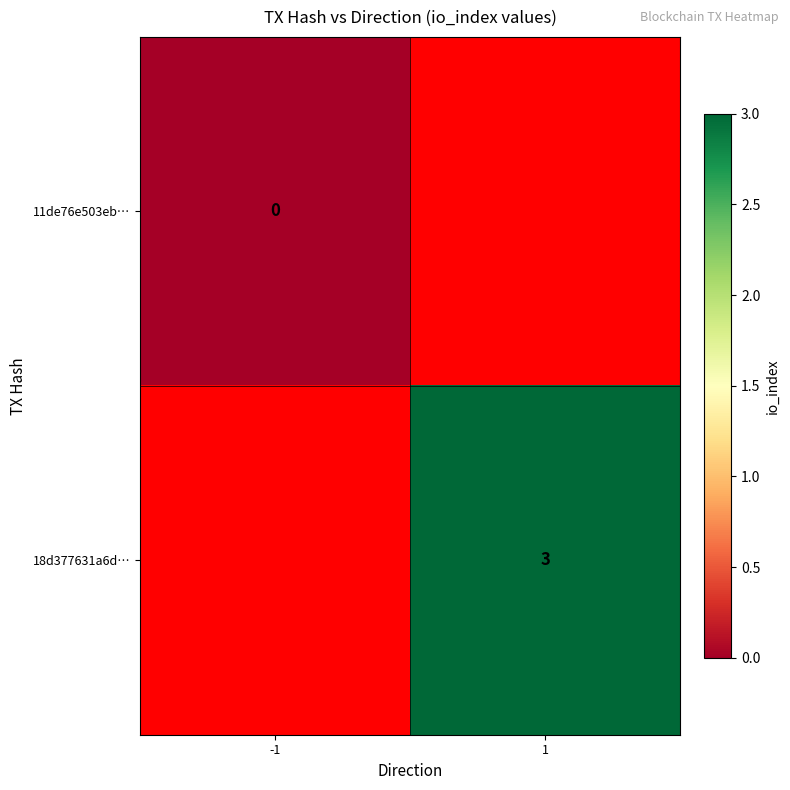

The 18d377631a6d… series shows 3 at 1. True or false?

True